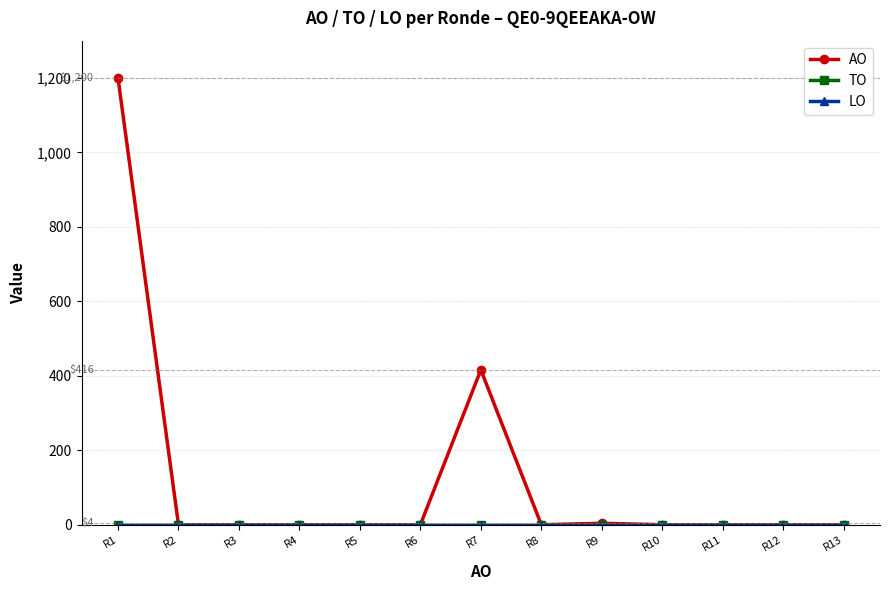

List the series in order of their peak value, lowest first.

TO, LO, AO